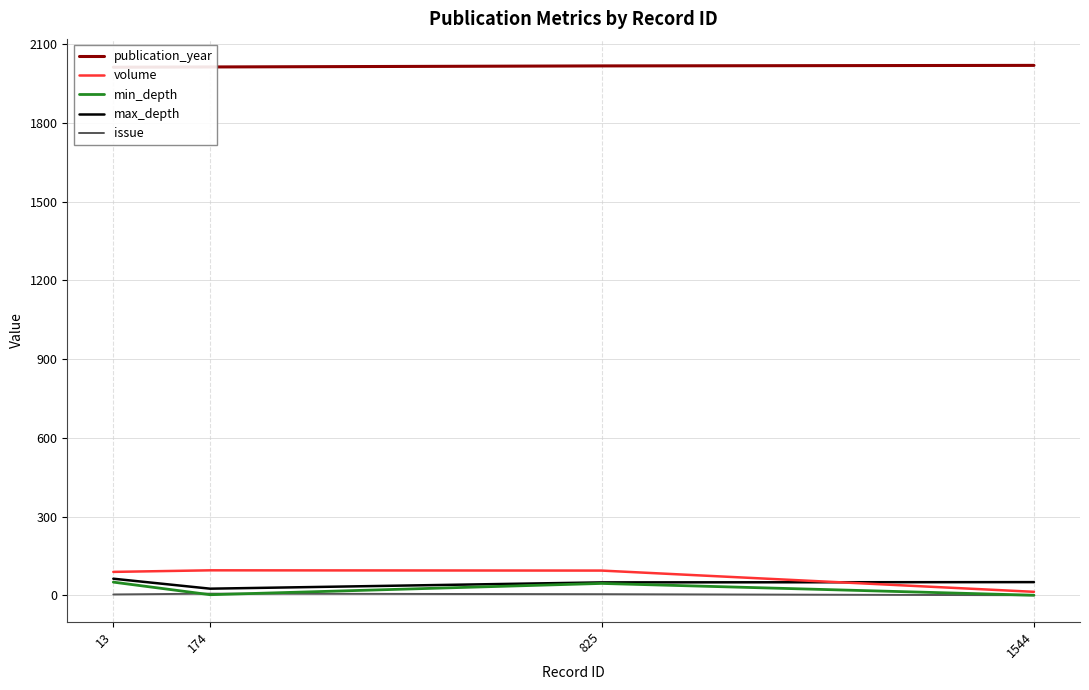

At which label does min_depth first exceed 45?

13